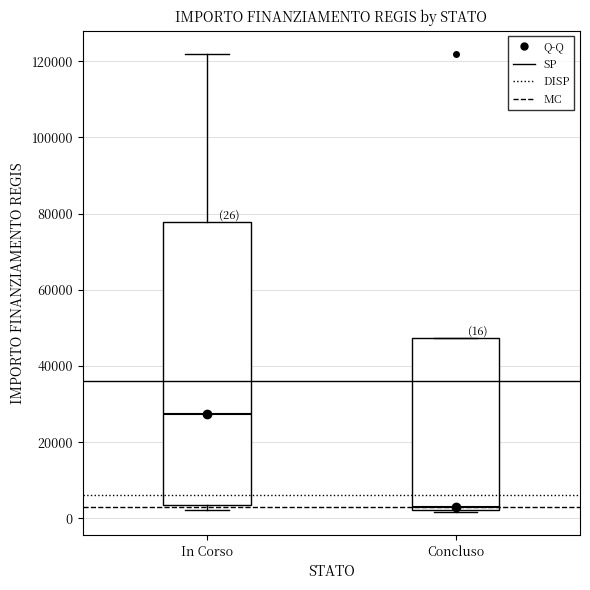

Which box's median line is the highest?

In Corso